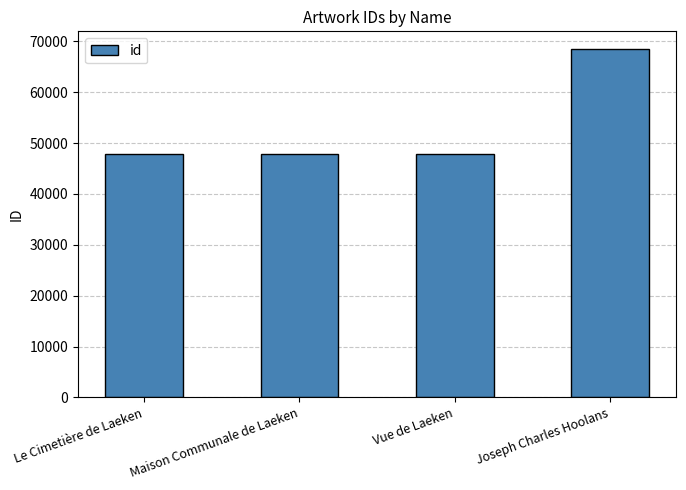

What value does the data have at Le Cimetière de Laeken?

47934